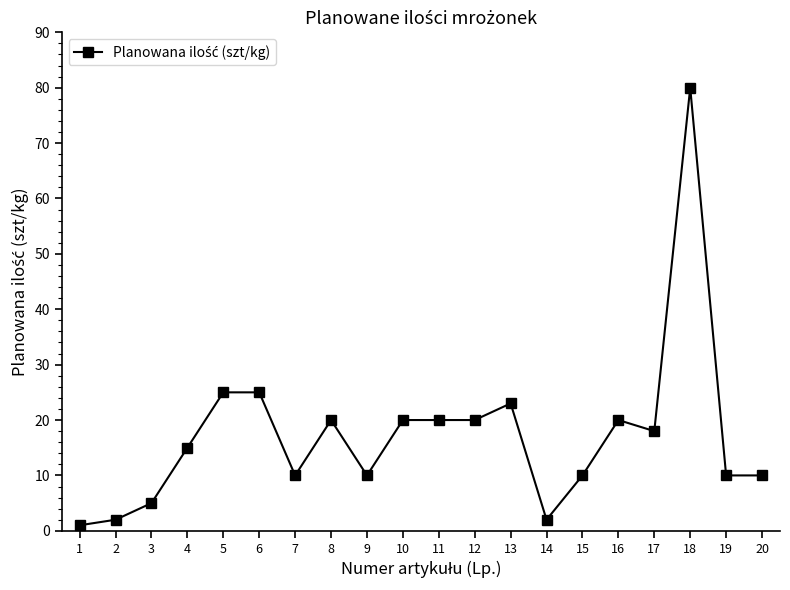

Reading left to right, what are all the values shown in this chart?

1=1	2=2	3=5	4=15	5=25	6=25	7=10	8=20	9=10	10=20	11=20	12=20	13=23	14=2	15=10	16=20	17=18	18=80	19=10	20=10